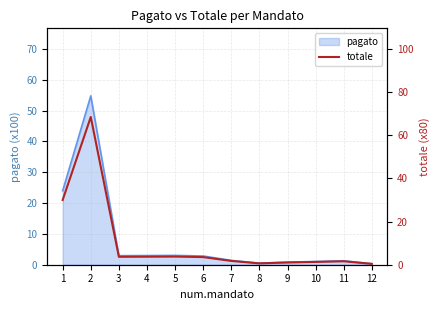

How many lines are shown in the chart?

1